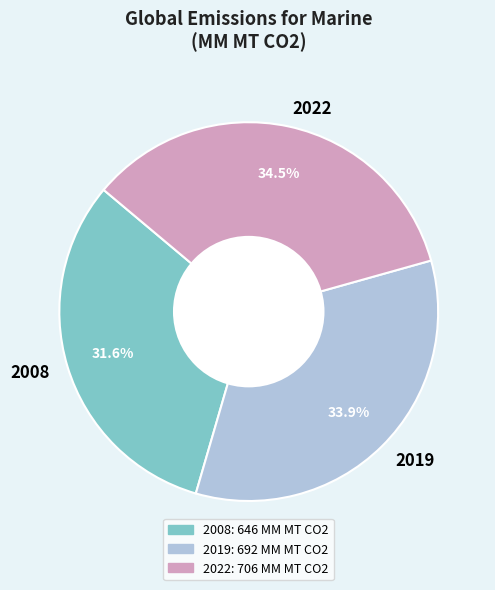

To the nearest percent, what is the average slice percentage?

33%